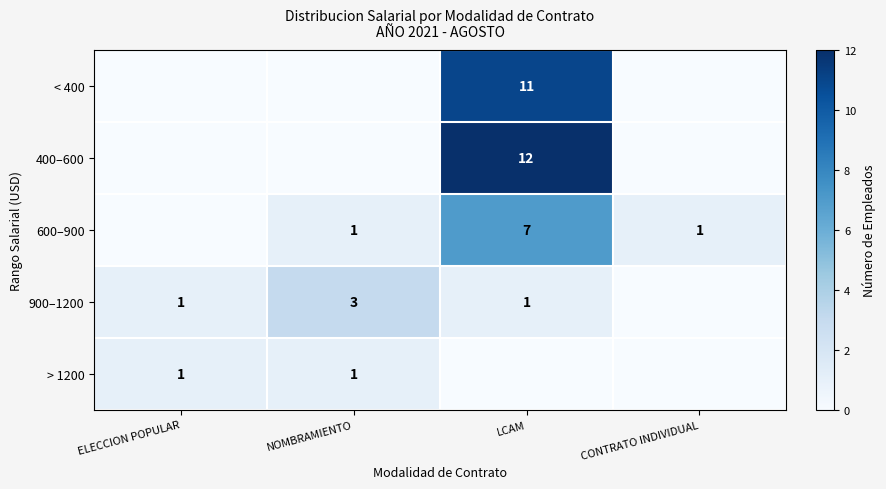

Is it true that > 1200 equals 1 at NOMBRAMIENTO?

True